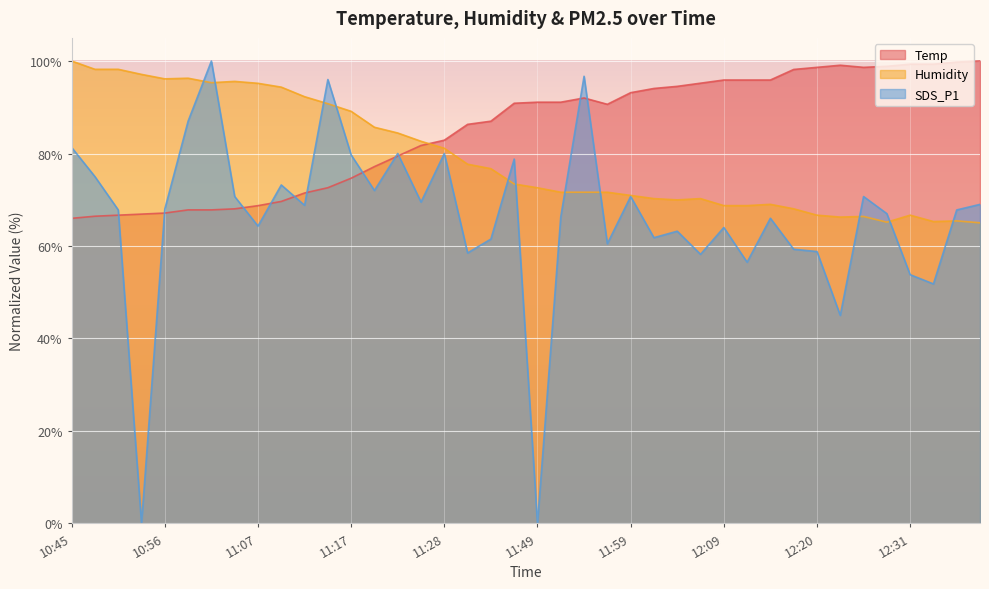

How many data points in Temp are less than 90?

19